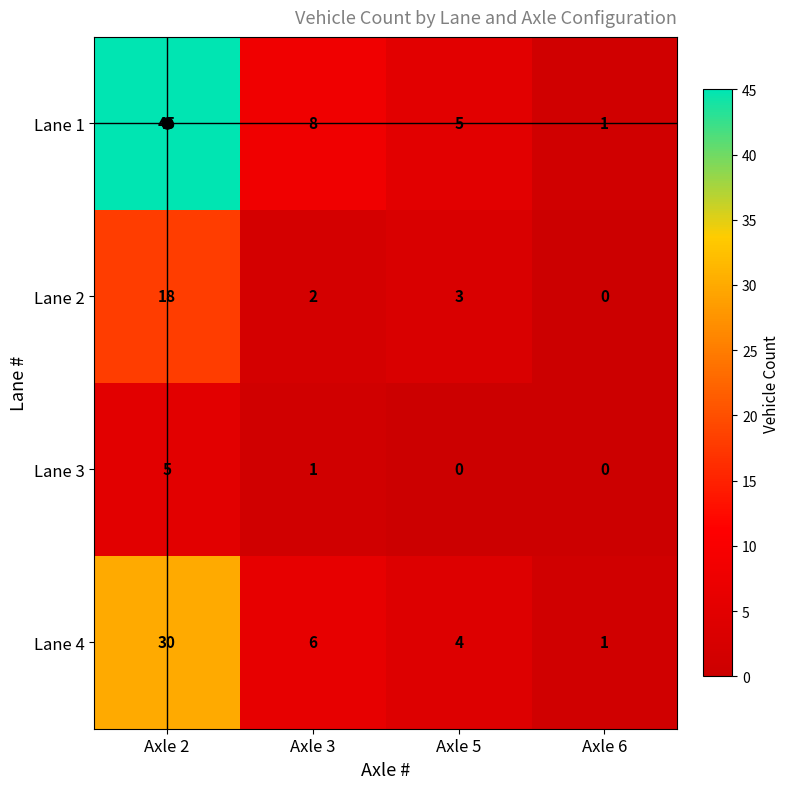

The Lane 4 series shows 0 at Axle 6. True or false?

False